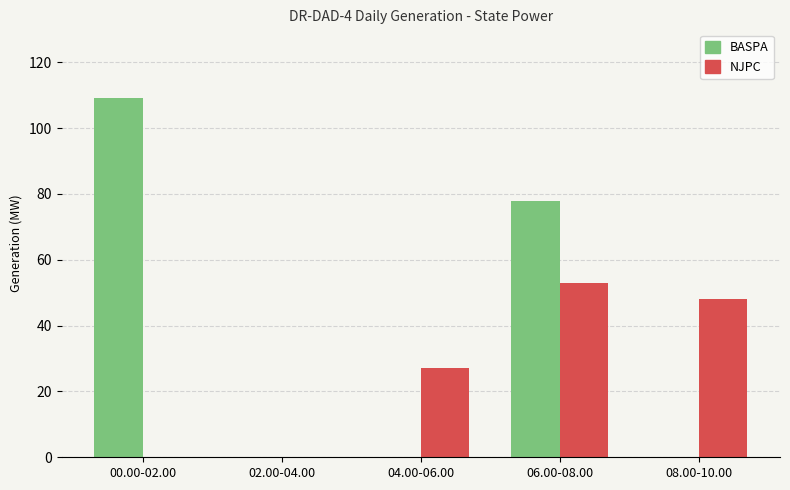

Reading left to right, extract all data points from this chart.

BASPA: 00.00-02.00=109	02.00-04.00=0	04.00-06.00=0	06.00-08.00=78	08.00-10.00=0
NJPC: 00.00-02.00=0	02.00-04.00=0	04.00-06.00=27	06.00-08.00=53	08.00-10.00=48